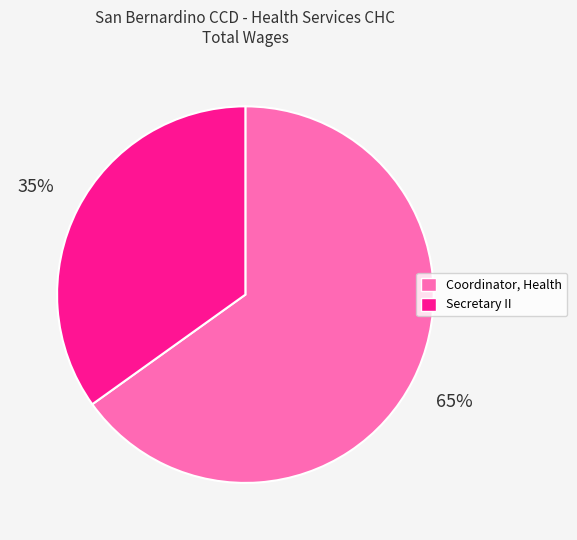

Which has a higher value, Secretary II or Coordinator, Health?

Coordinator, Health